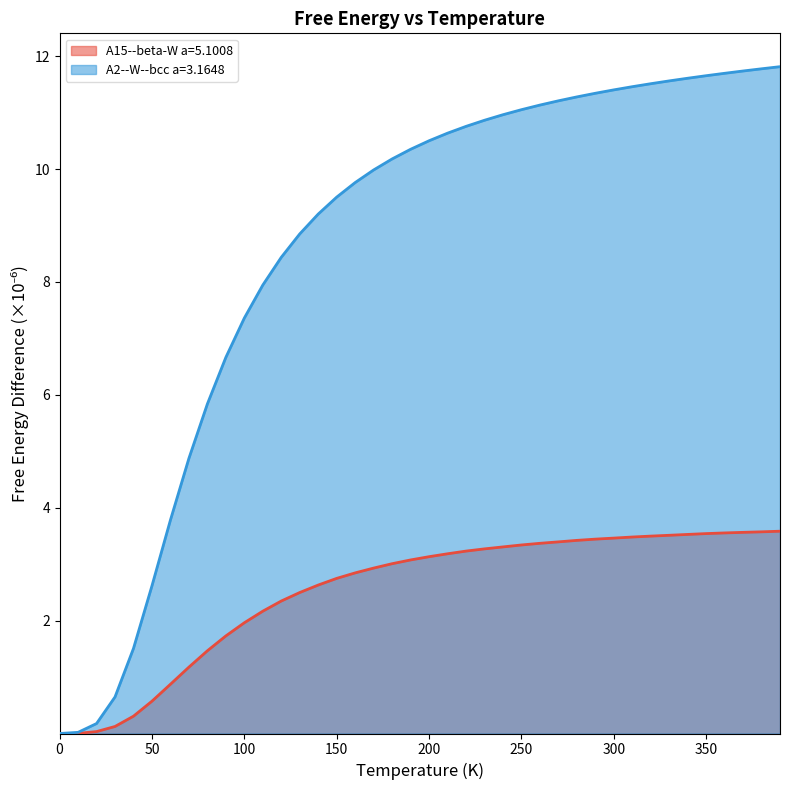

What is the total value across all series at 150?

12.3